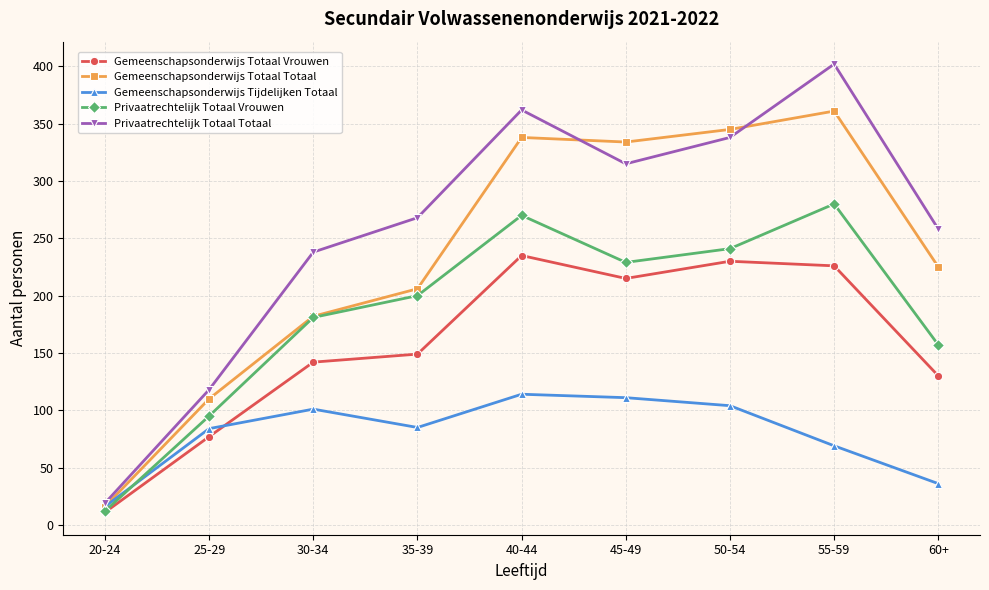

How many lines are shown in the chart?

5